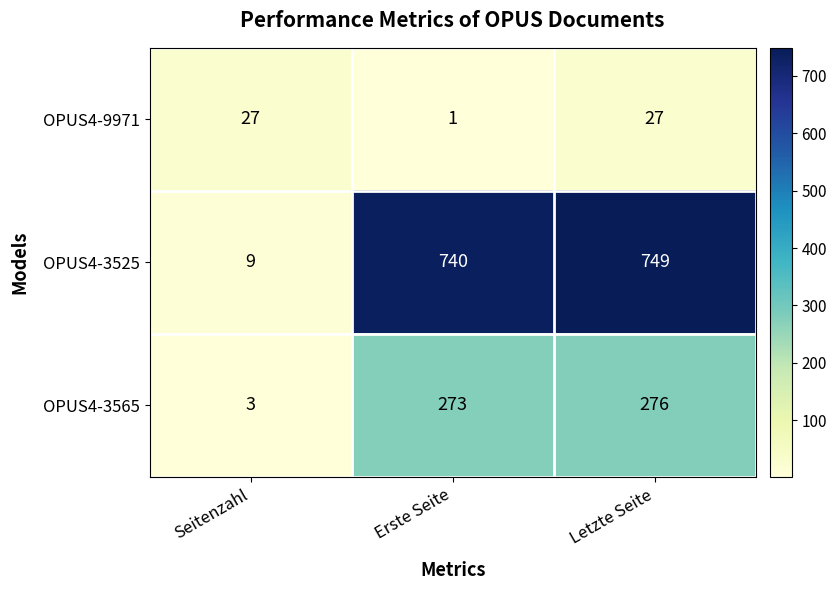

At which category does the chart reach its minimum across all series?

Erste Seite